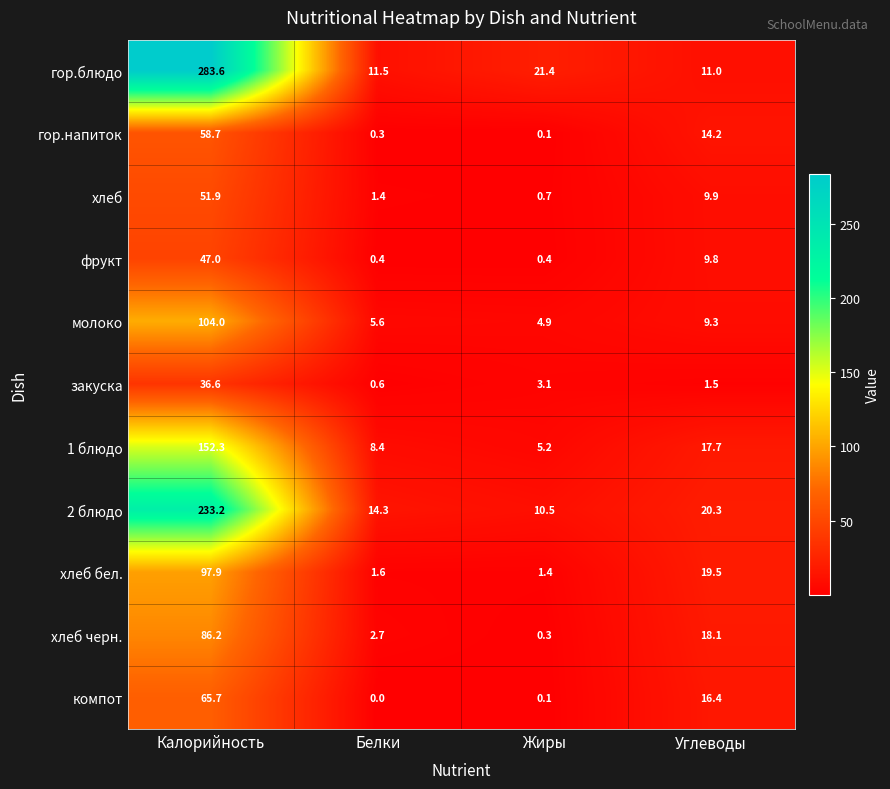

Where does the компот series first go above 16?

Калорийность